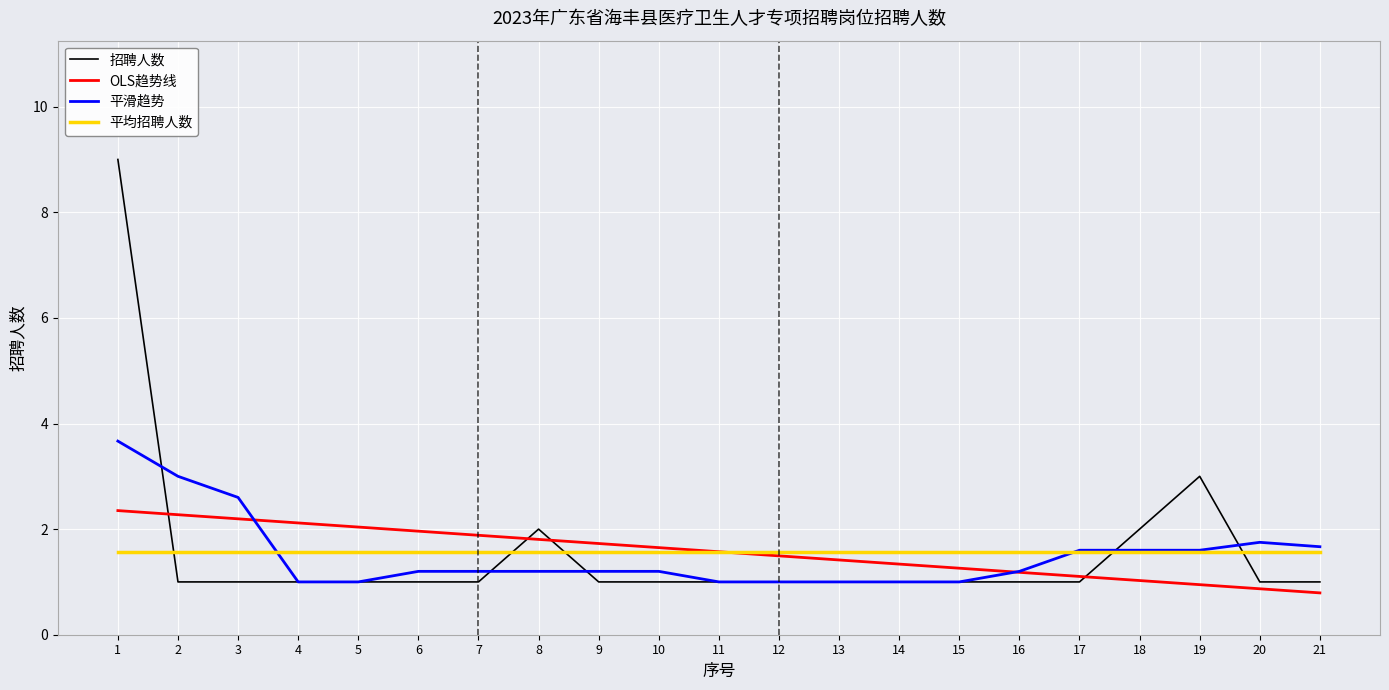

At which category is the sum across all series the highest?

1